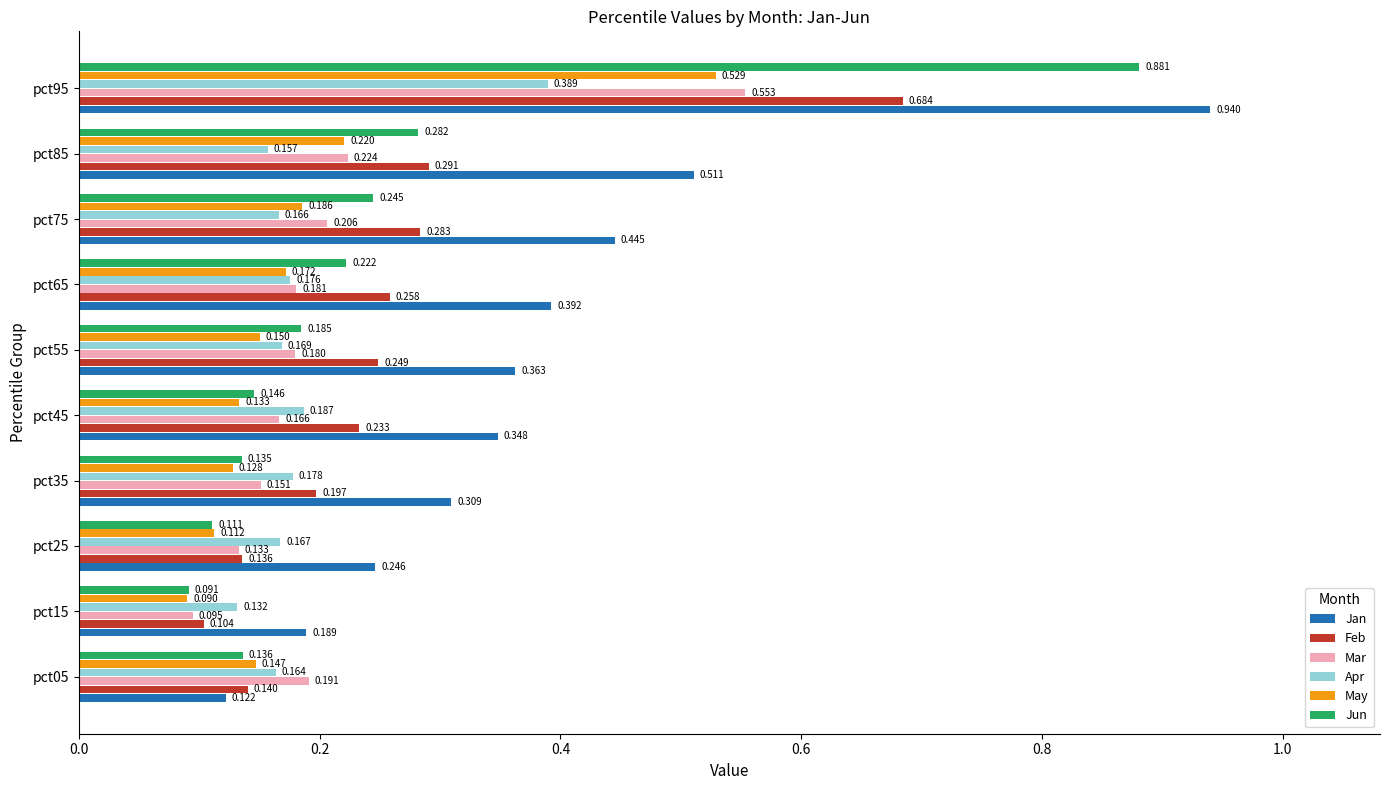

List the series in order of their peak value, lowest first.

Apr, May, Mar, Feb, Jun, Jan